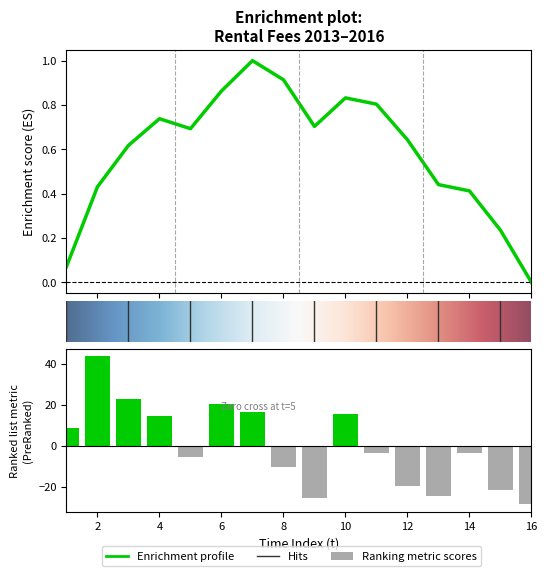

Rank the categories by value from highest to lowest.

2, 3, 6, 7, 10, 4, 1, 11, 14, 5, 8, 12, 15, 13, 9, 16